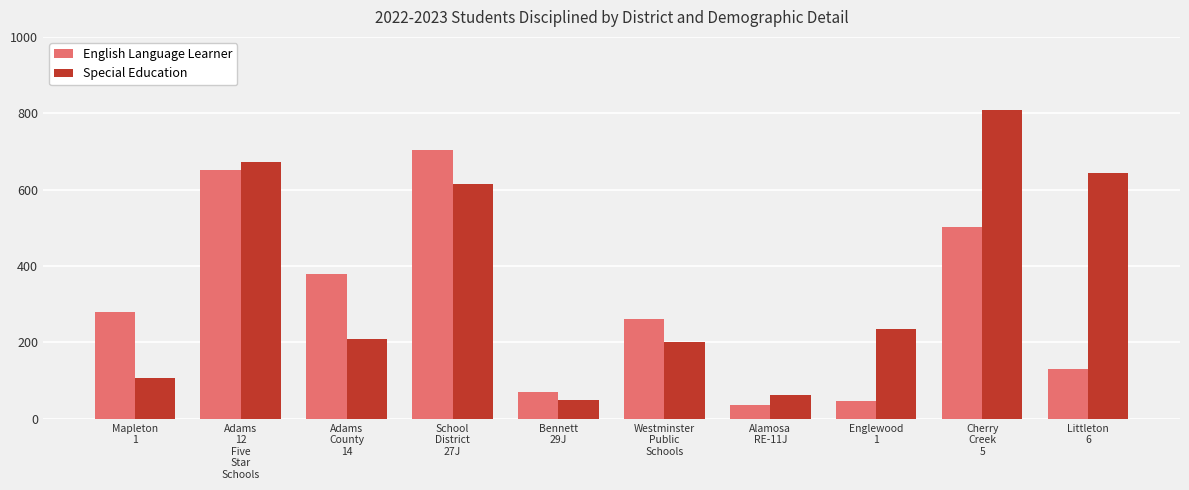

Count the number of categories in the chart.

10